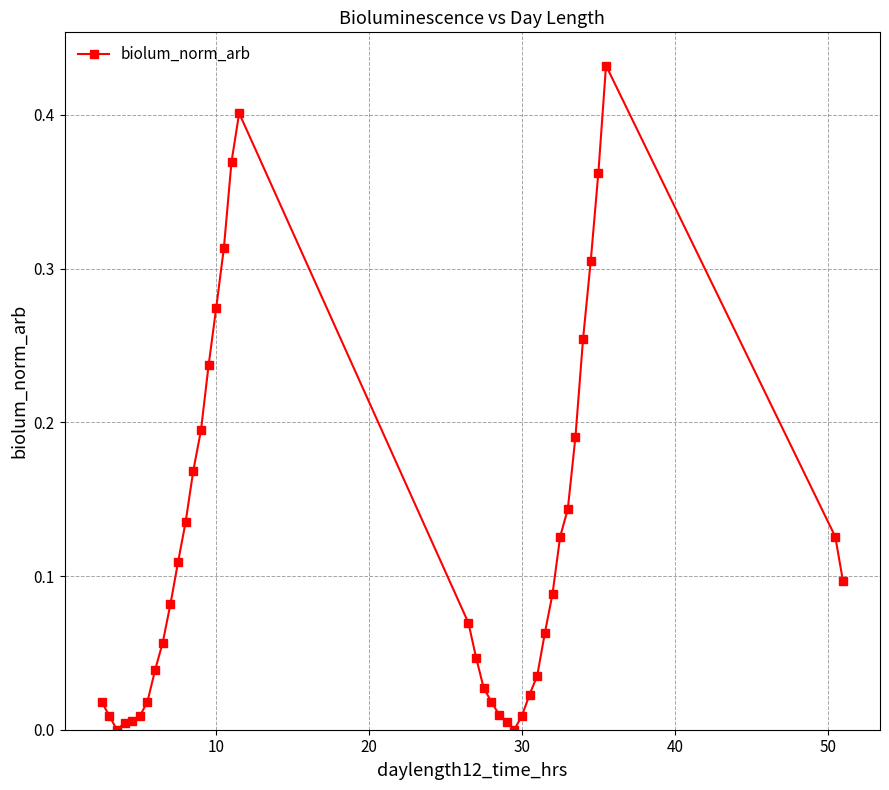

What is the sum of all values?

4.9